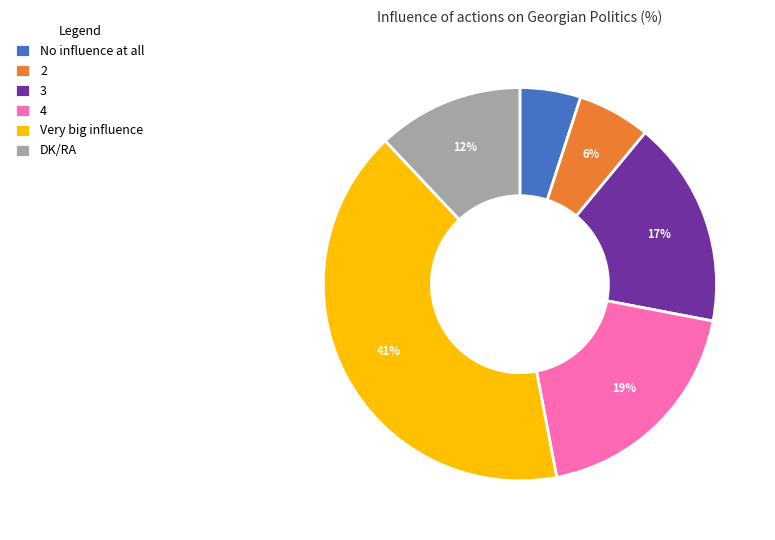

Combined, do DK/RA and Very big influence account for over 50%?

Yes